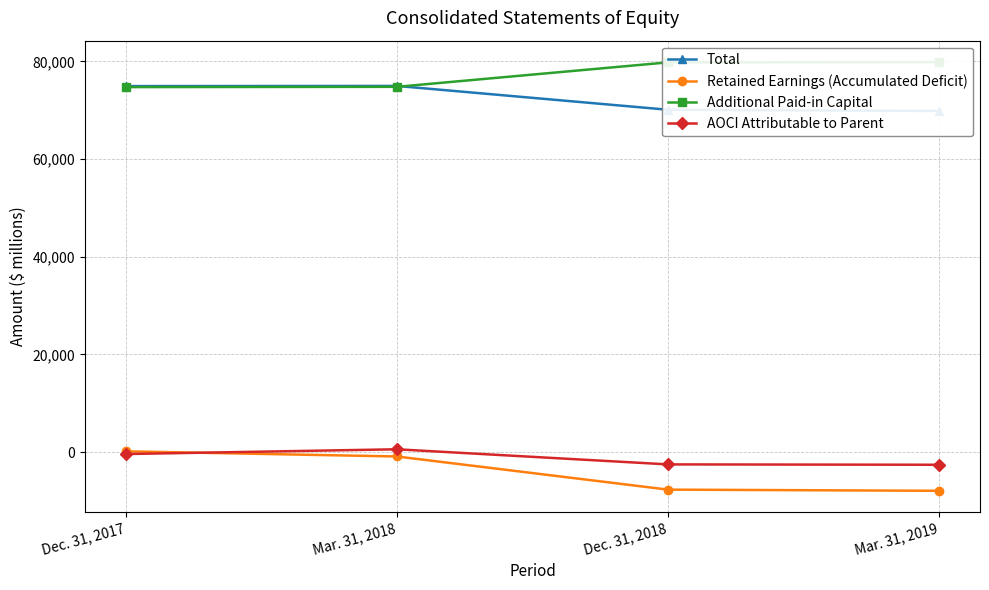

What is the sum of the Additional Paid-in Capital values at Dec. 31, 2018 and Dec. 31, 2017?

154517